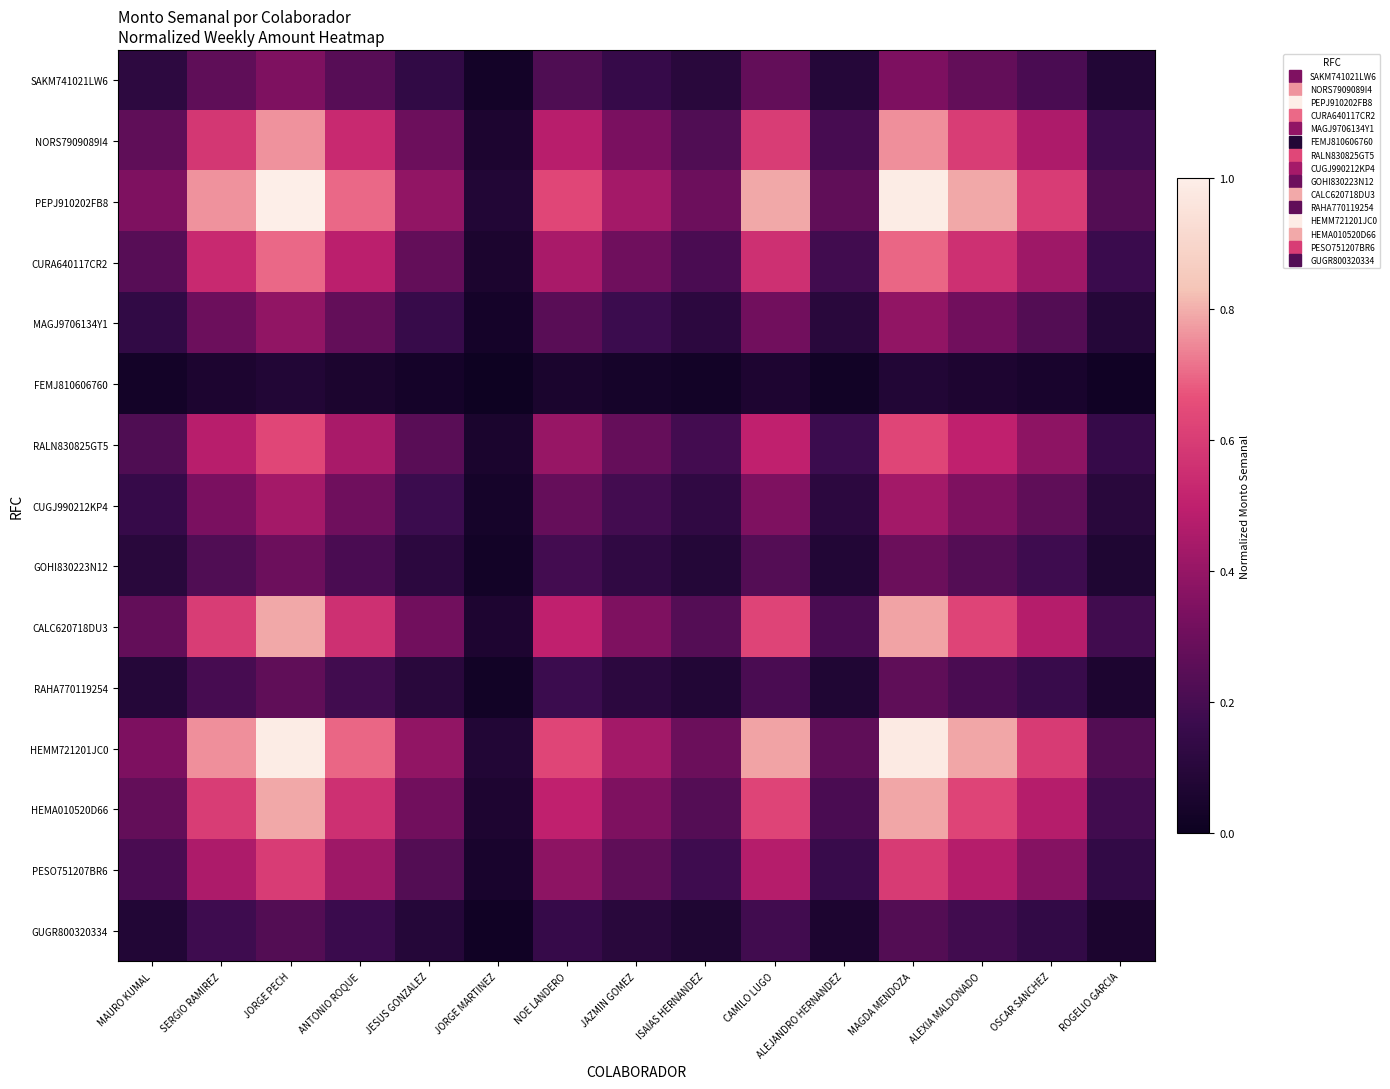

Which series has the largest total across all categories?

PEPJ910202FB8